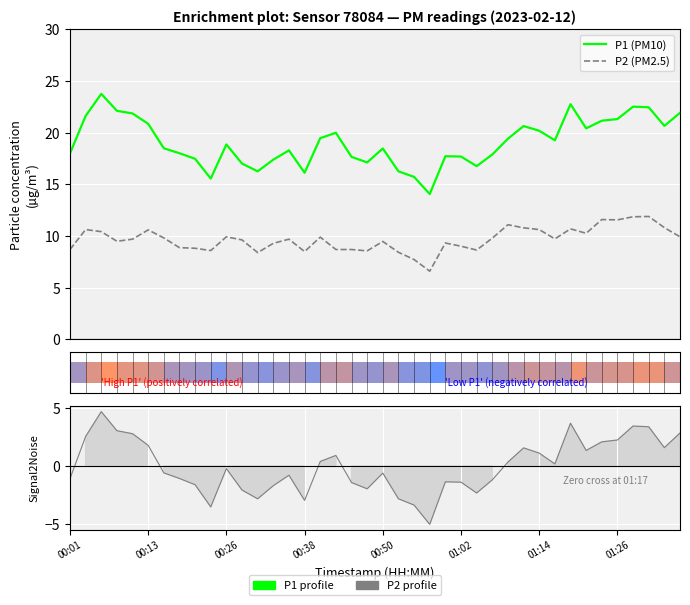

What is the spread (max minus min) of values at 36?

10.7